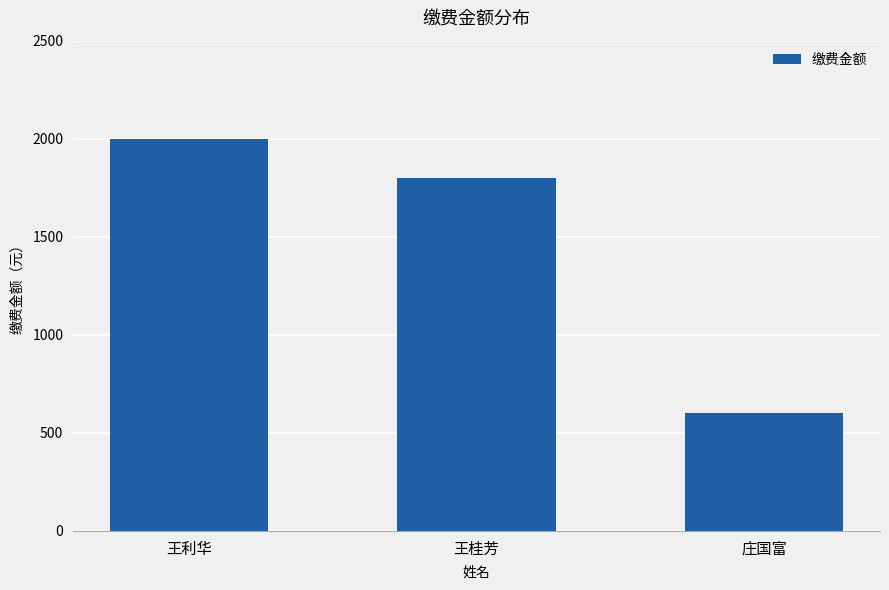

What position from the right is 王桂芳?

2